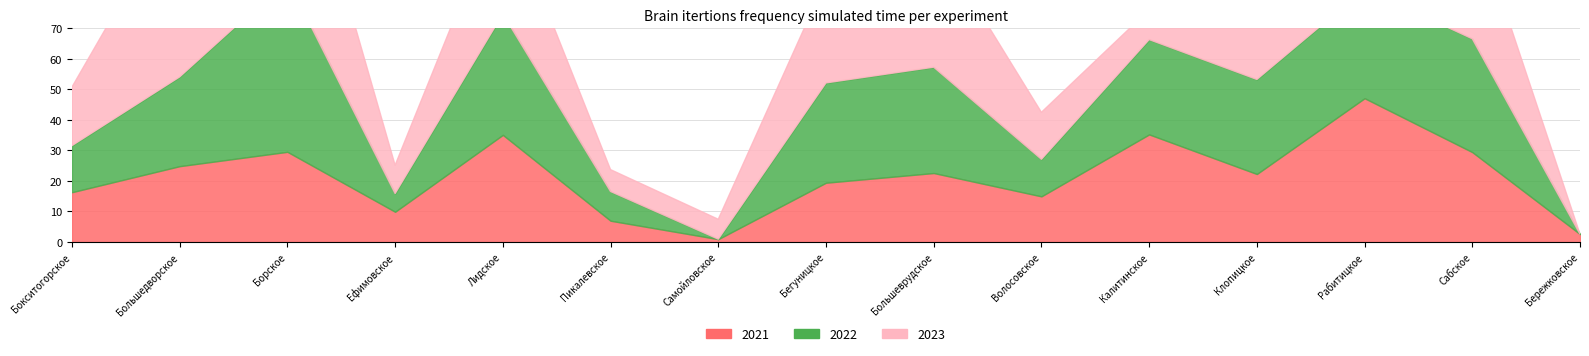

How many categories are shown in the chart?

15